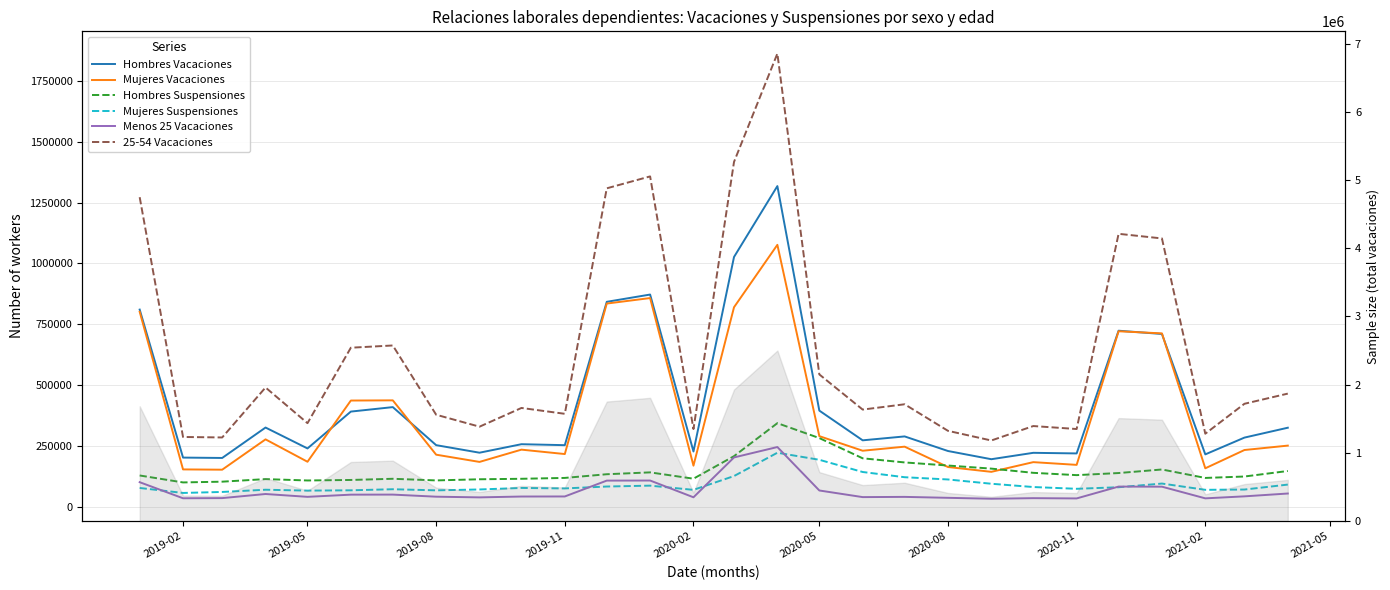

What position from the right is 2020-02?

15